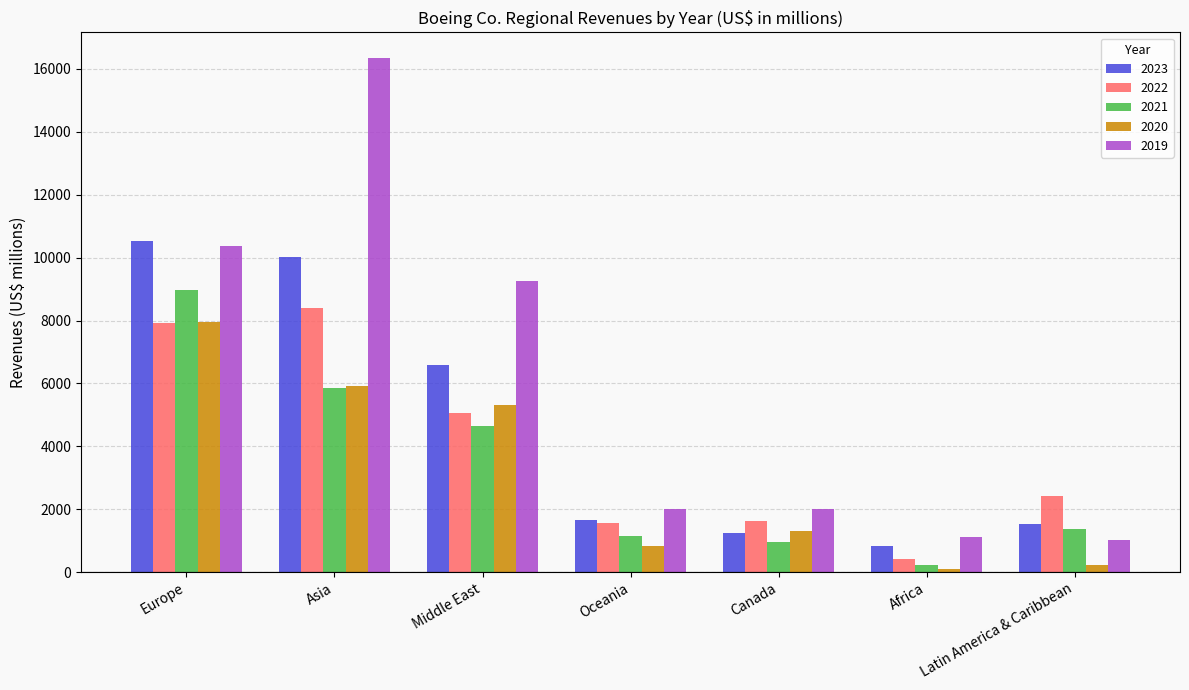

Rank the categories by 2021 value from highest to lowest.

Europe, Asia, Middle East, Latin America & Caribbean, Oceania, Canada, Africa